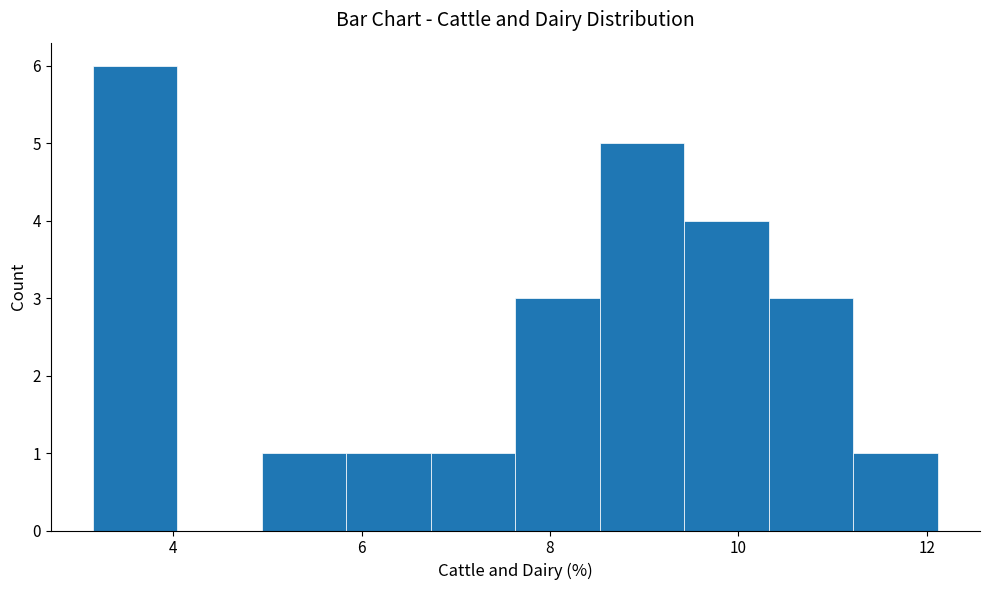

Over which range of the x-axis is the bar tallest?

3.2 to 4.0